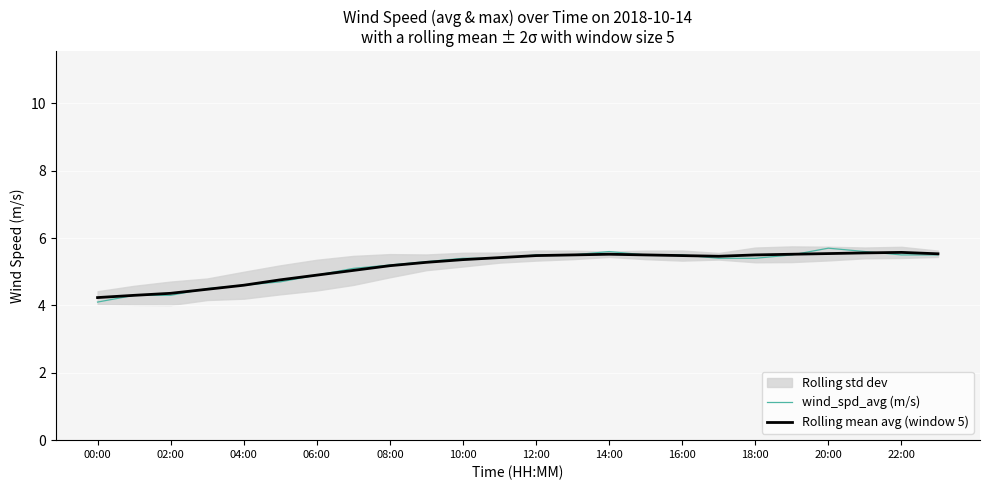

Count the number of categories in the chart.

24